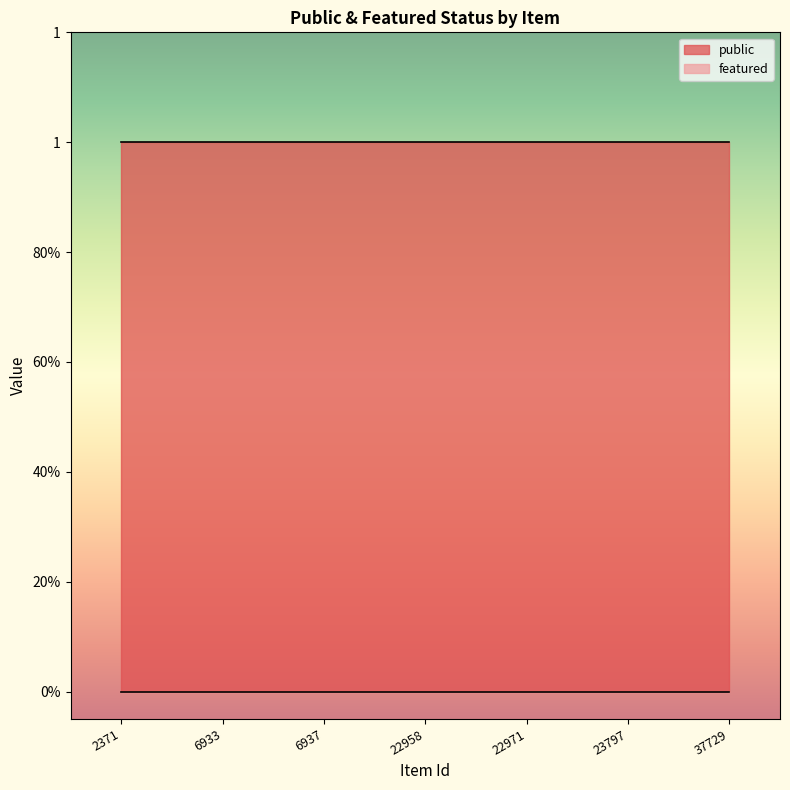

Does the chart display data point markers on the line(s)?

No